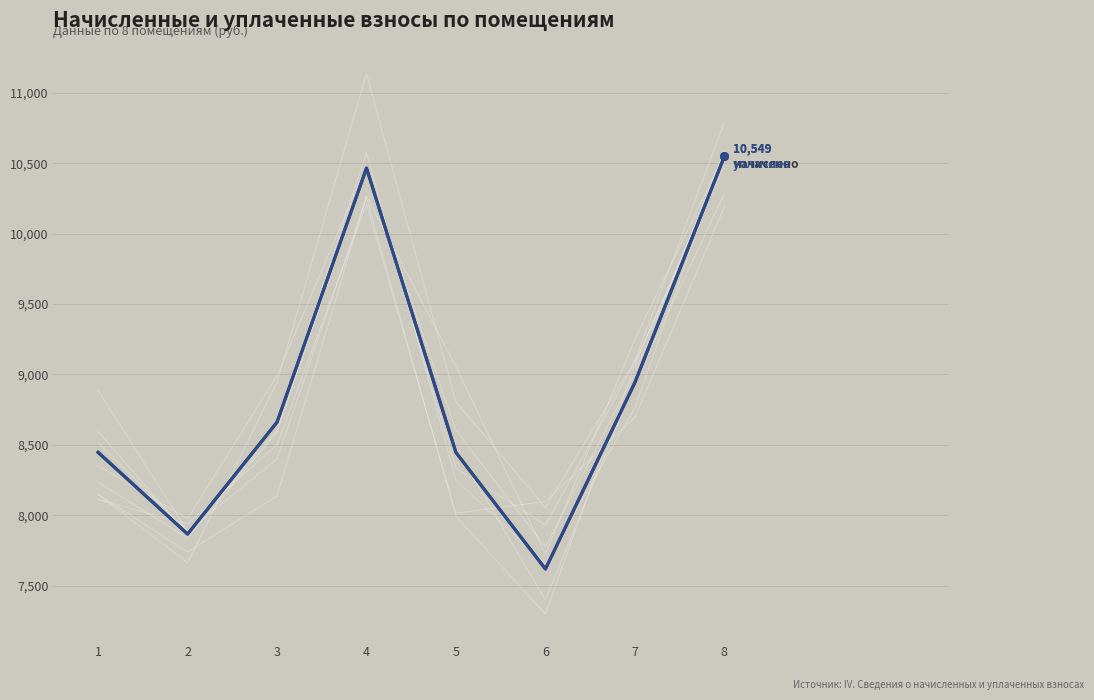

Which series reaches the minimum Y coordinate?

начислено